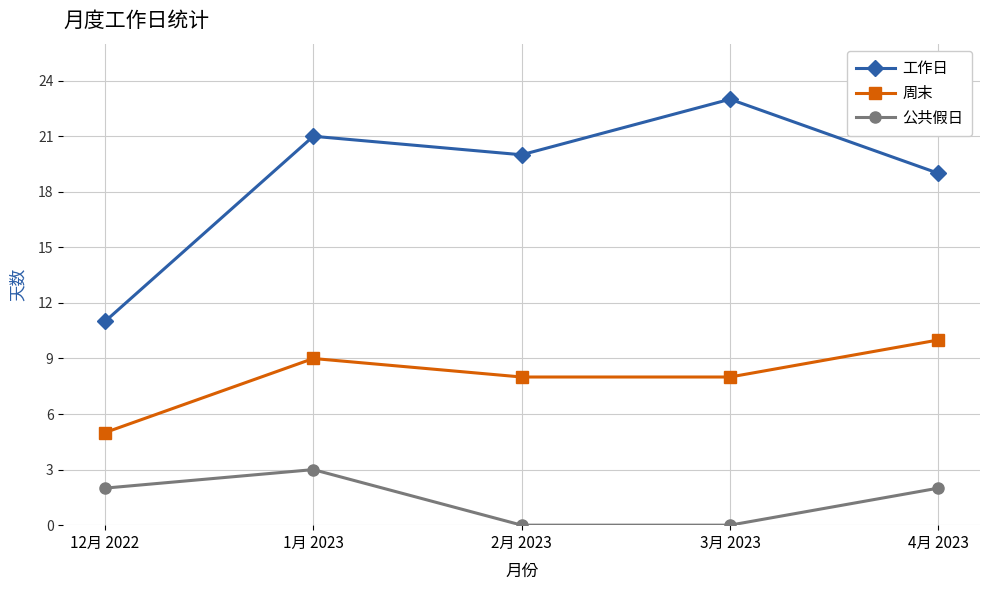

Read the 周末 value at 12月 2022.

5